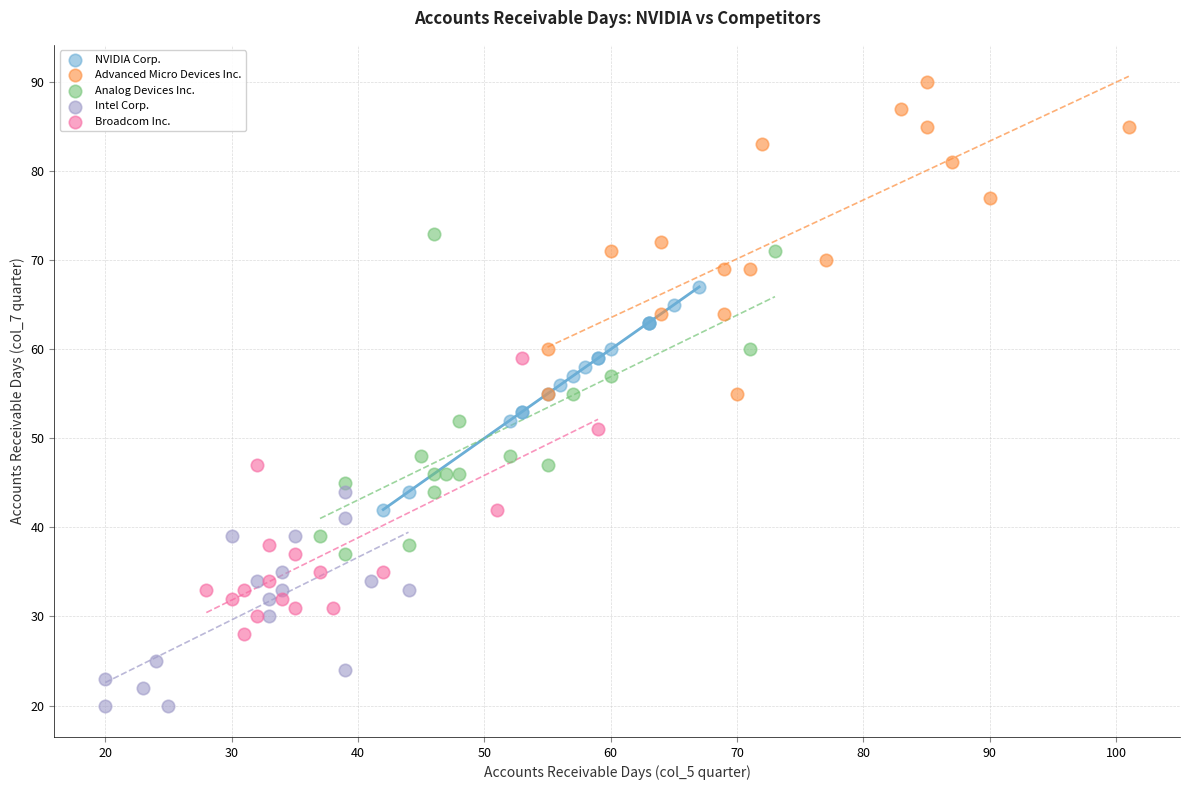

Which series reaches the maximum Y coordinate?

Advanced Micro Devices Inc.